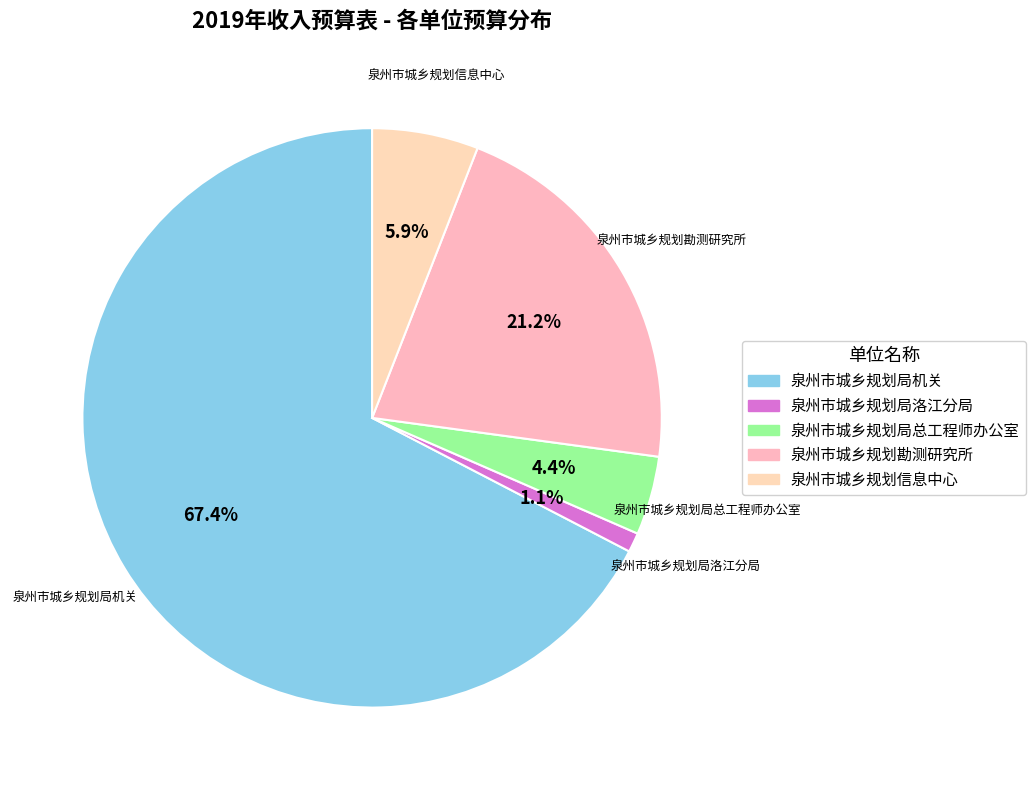

To the nearest percent, what is the difference between the largest and smallest slice percentages?

66%